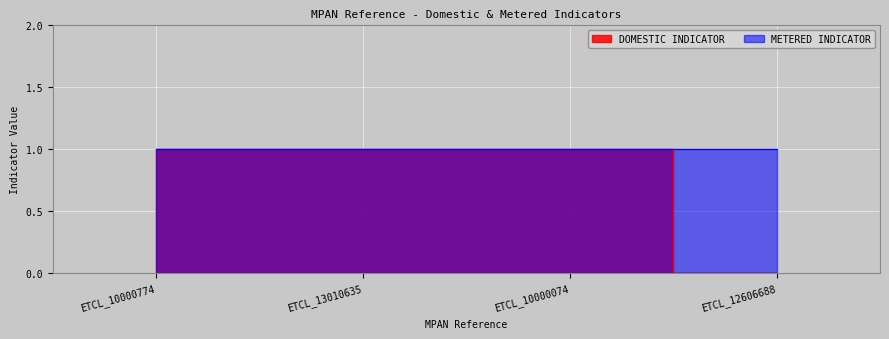

What is the difference between the maximum and minimum values?

1